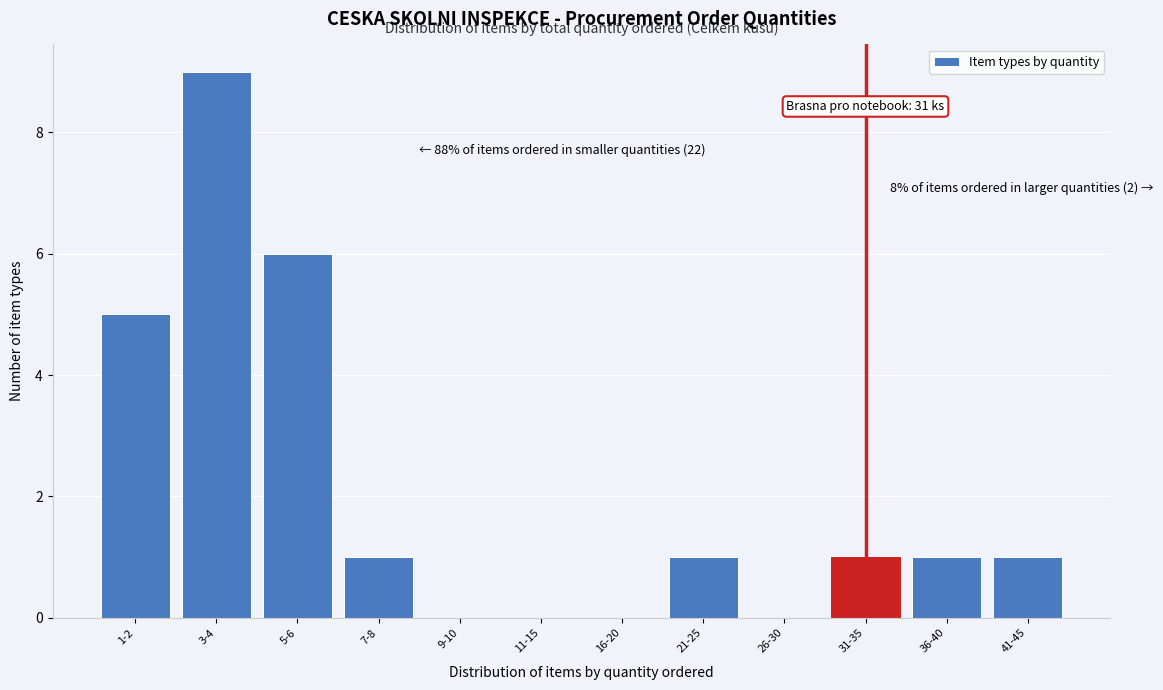

Reading left to right, extract all data points from this chart.

1-2=5	3-4=9	5-6=6	7-8=1	9-10=0	11-15=0	16-20=0	21-25=1	26-30=0	31-35=1	36-40=1	41-45=1